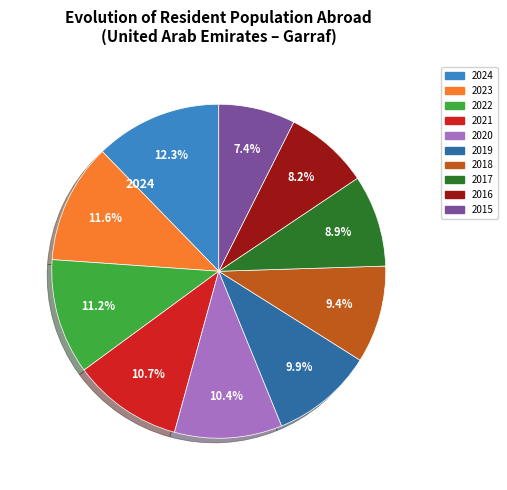

Is there a majority slice in this chart?

No